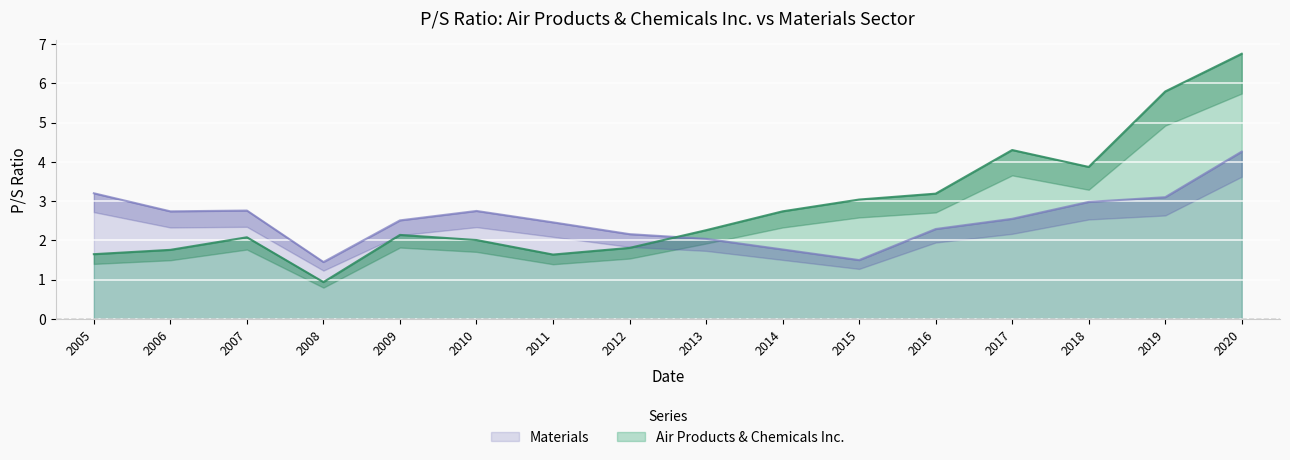

Count the number of categories in the chart.

16